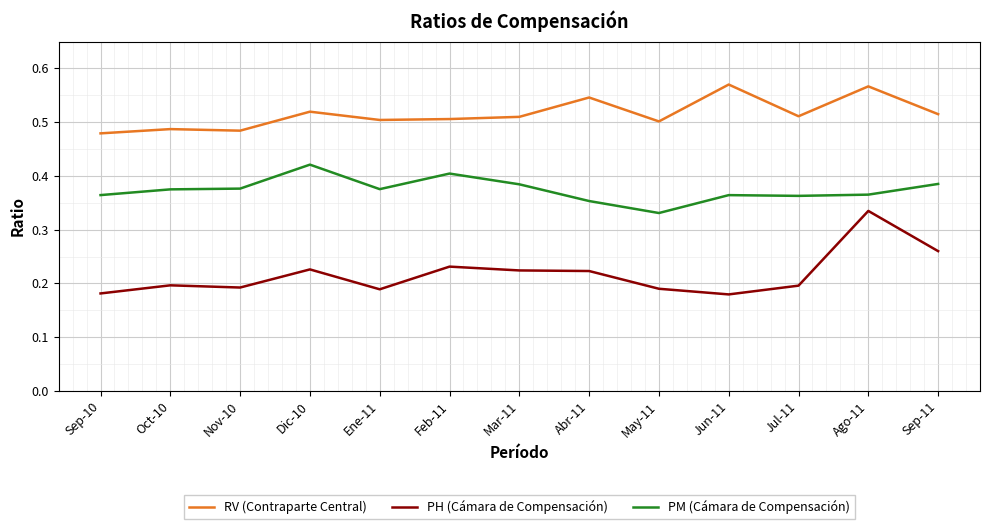

What is the sum of all RV (Contraparte Central) values?

6.7